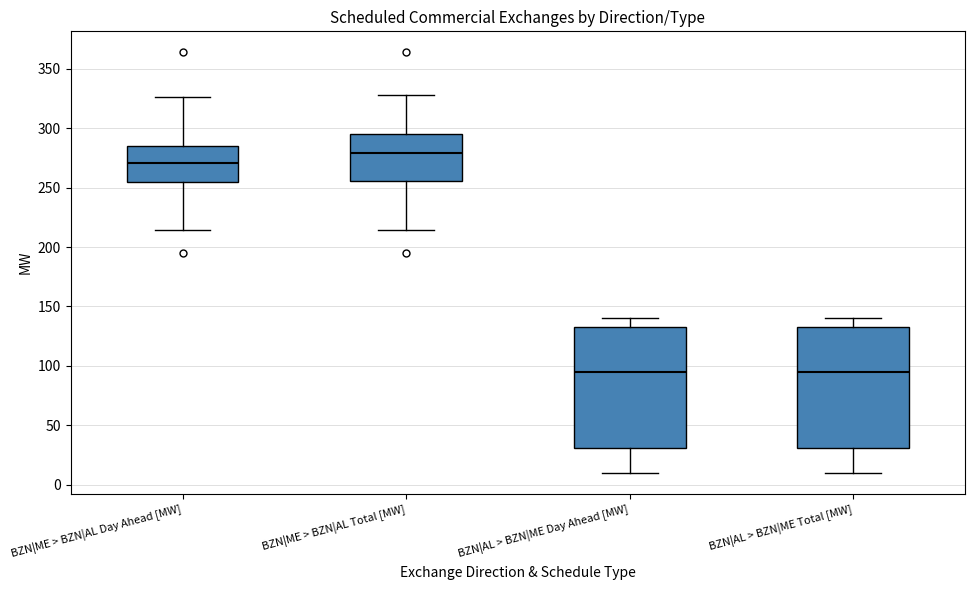

Reading left to right, read every box against the y-axis: the position of its median line, the range the box covers, and the ends of its whiskers. The values are not printed on the chart, so give them approximately, as read against the axis.

BZN|ME > BZN|AL Day Ahead [MW]: median 270, box 255 to 285, whiskers 215 to 325
BZN|ME > BZN|AL Total [MW]: median 280, box 255 to 295, whiskers 215 to 330
BZN|AL > BZN|ME Day Ahead [MW]: median 95, box 30 to 135, whiskers 10 to 140
BZN|AL > BZN|ME Total [MW]: median 95, box 30 to 135, whiskers 10 to 140